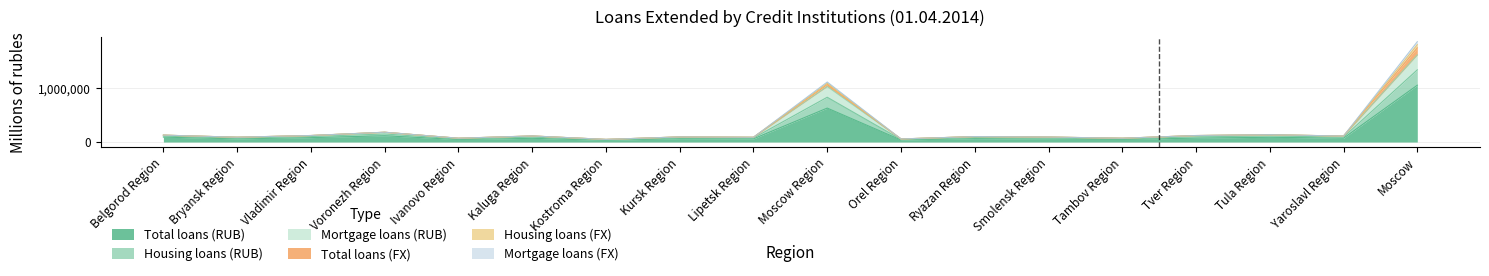

True or false: Housing loans (FX) and Mortgage loans (FX) intersect in this chart.

False